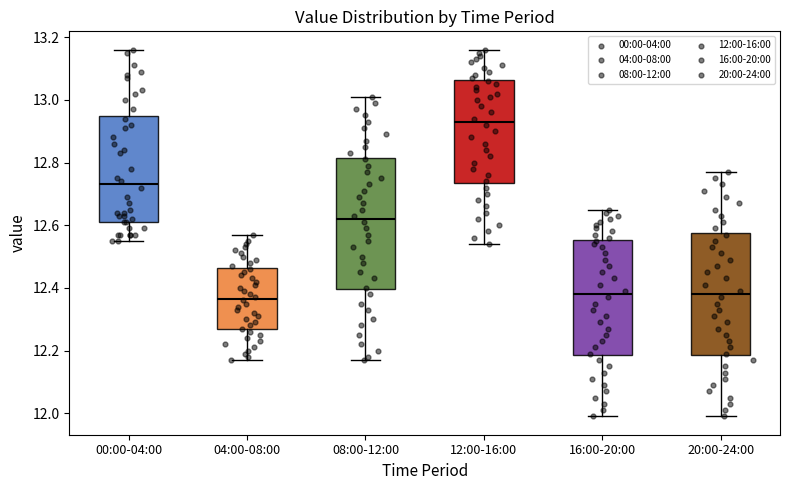

Reading left to right, read every box against the y-axis: the position of its median line, the range the box covers, and the ends of its whiskers. The values are not printed on the chart, so give them approximately, as read against the axis.

00:00-04:00: median 12.74, box 12.62 to 12.94, whiskers 12.56 to 13.16
04:00-08:00: median 12.36, box 12.26 to 12.46, whiskers 12.18 to 12.58
08:00-12:00: median 12.62, box 12.40 to 12.82, whiskers 12.18 to 13.02
12:00-16:00: median 12.94, box 12.74 to 13.06, whiskers 12.54 to 13.16
16:00-20:00: median 12.38, box 12.18 to 12.56, whiskers 12.00 to 12.66
20:00-24:00: median 12.38, box 12.18 to 12.58, whiskers 12.00 to 12.78